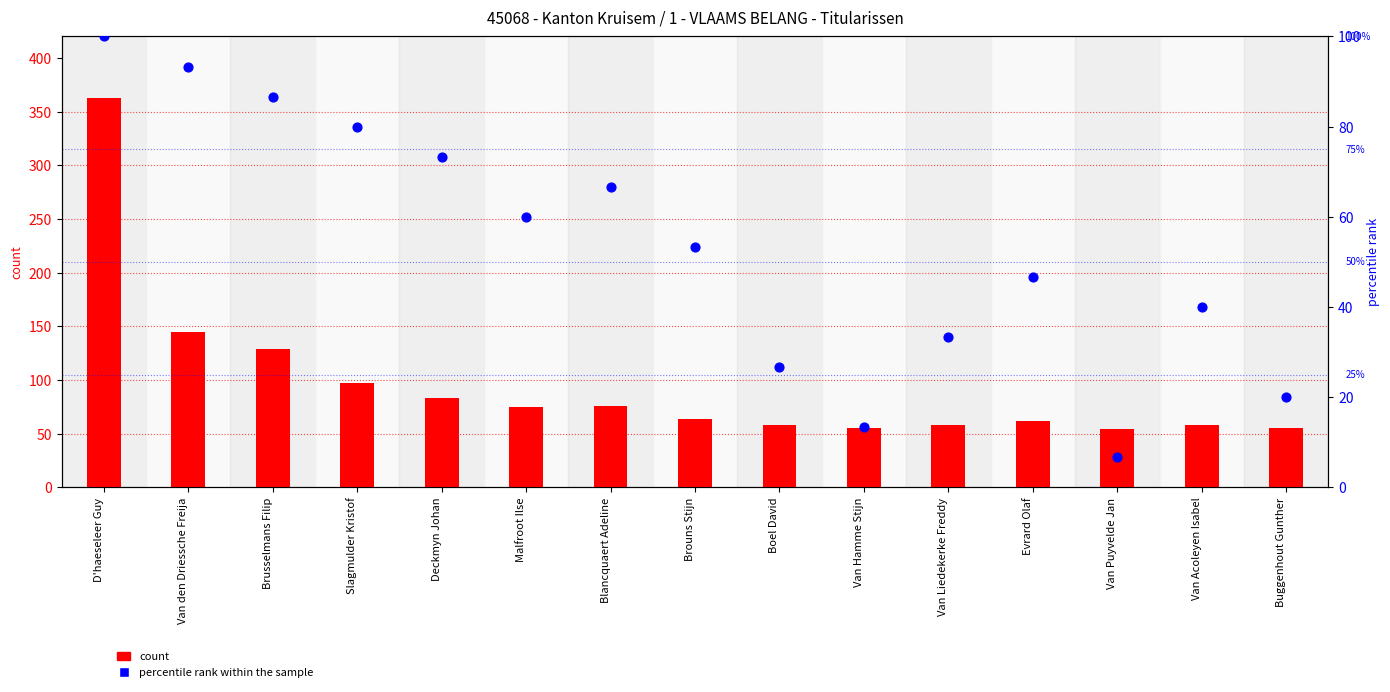

Which series has the widest spread of Y values?

count